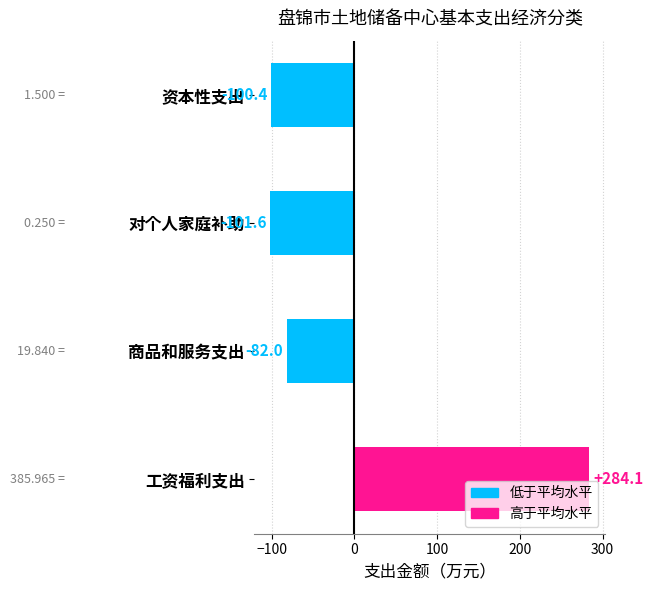

Which category has the highest value across all series?

工资福利支出